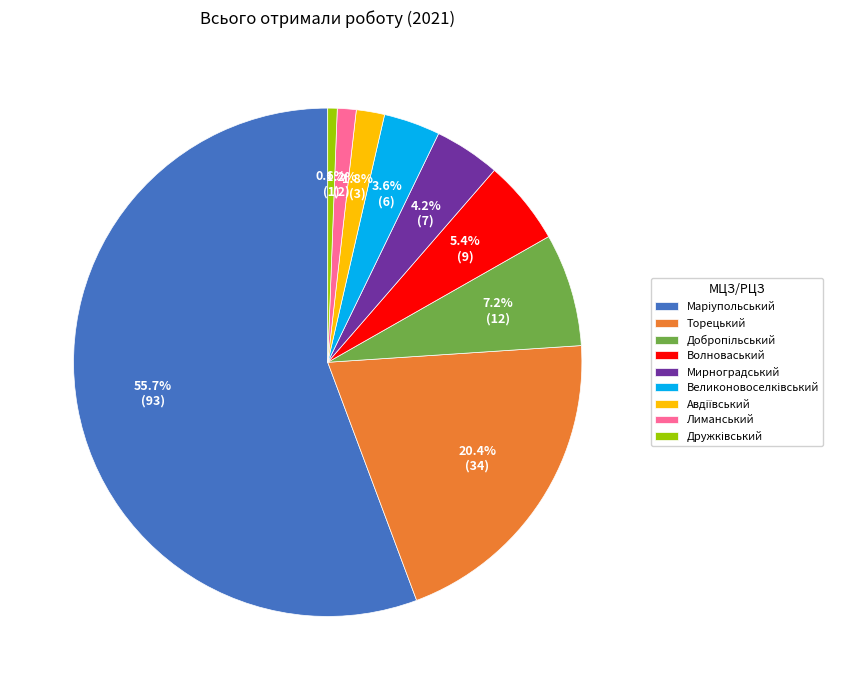

Is there a majority slice in this chart?

Yes